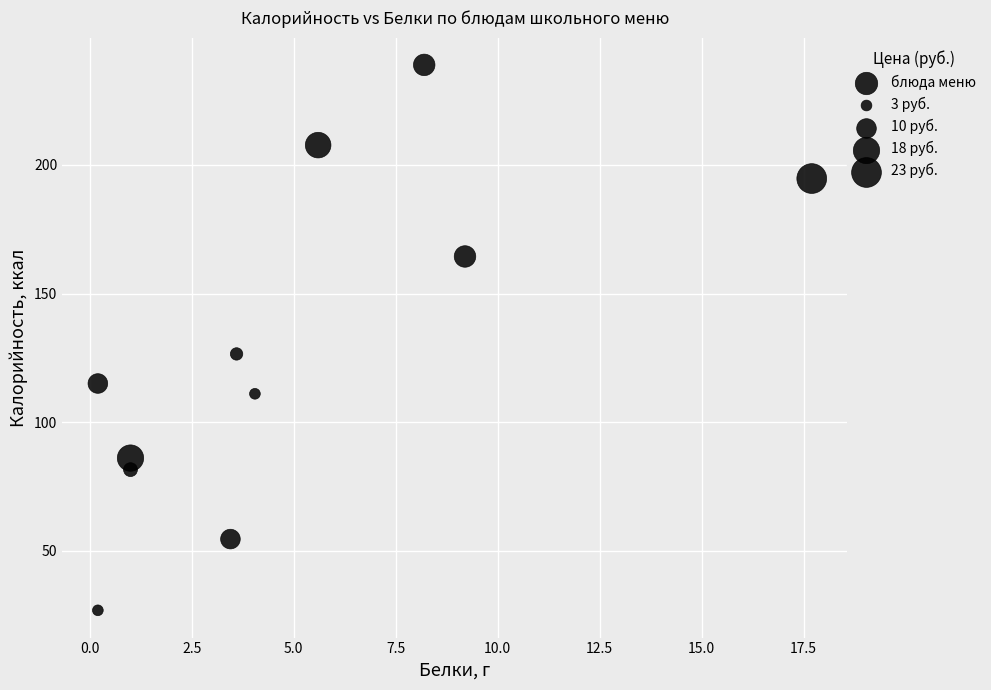

What is the range of X values (max minus min)?

17.5